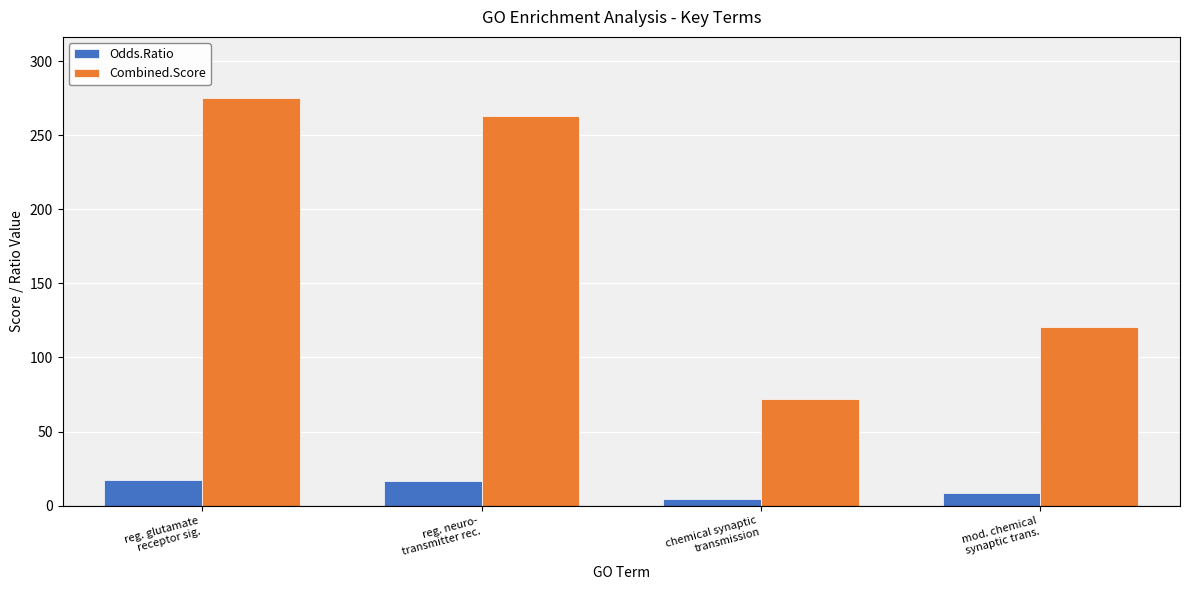

What position from the right is mod. chemical
synaptic trans.?

1